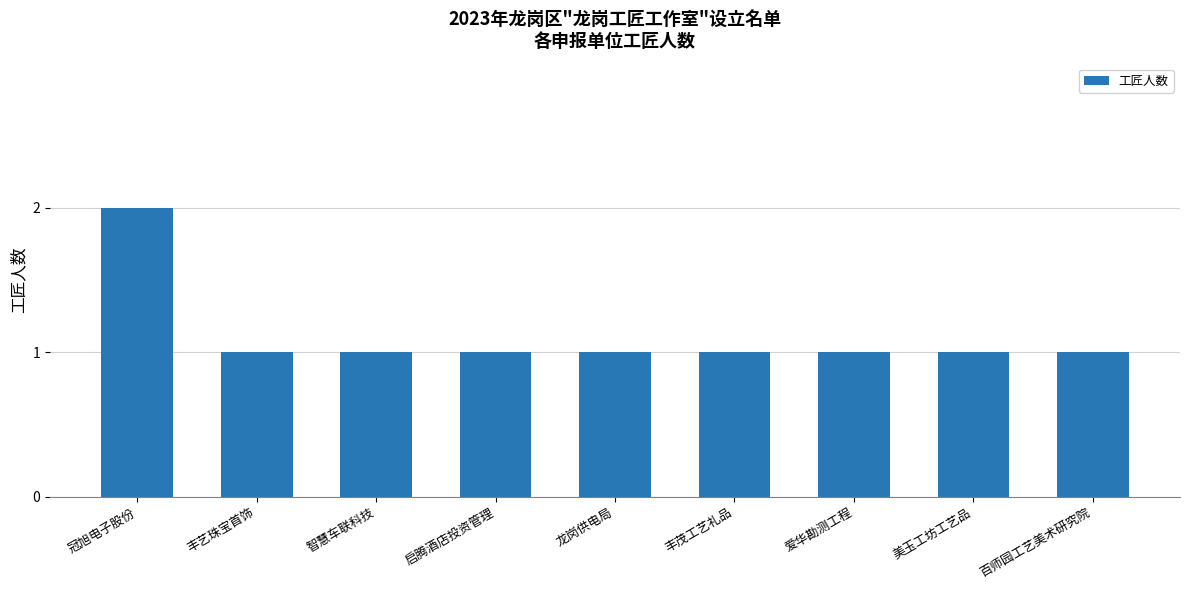

Approximately how many times larger is the value at 龙岗供电局 compared to 启腾酒店投资管理?

1.0